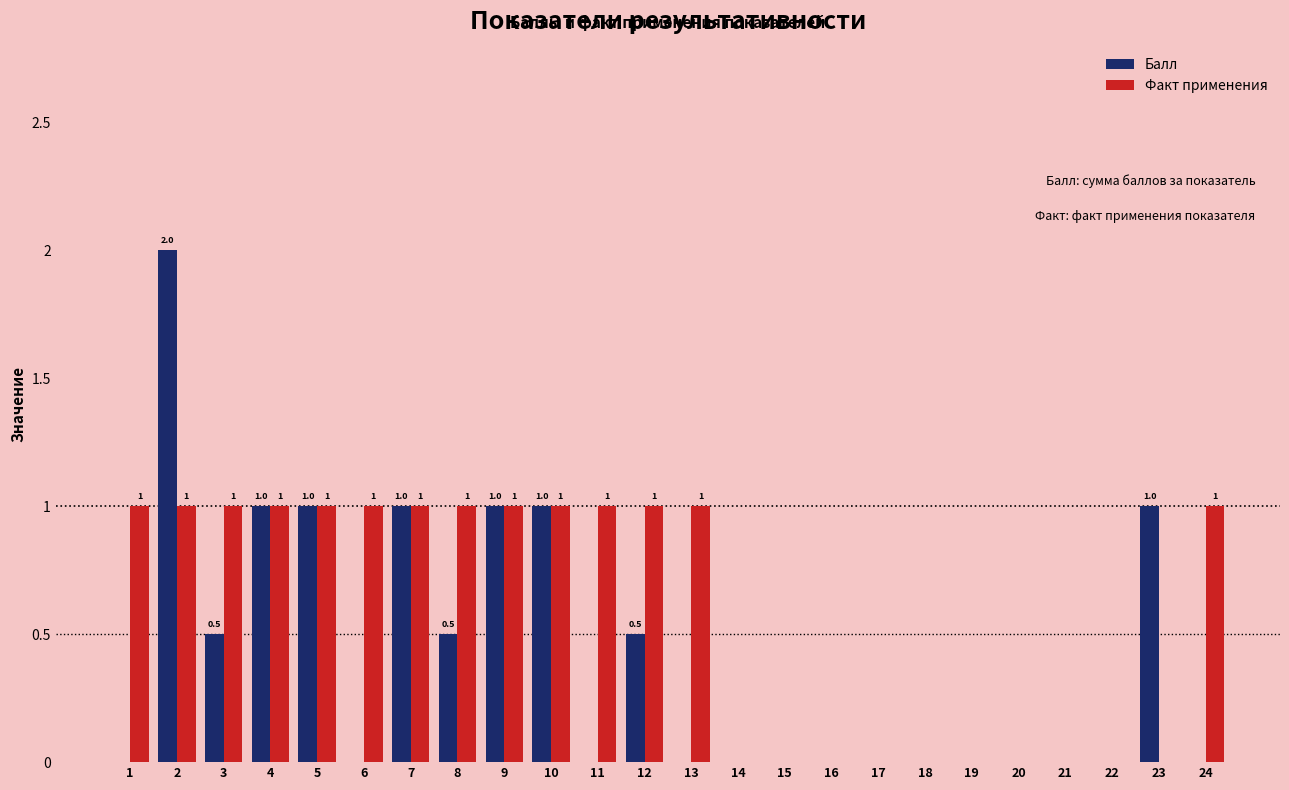

What is the sum of all Факт применения values?

14.0